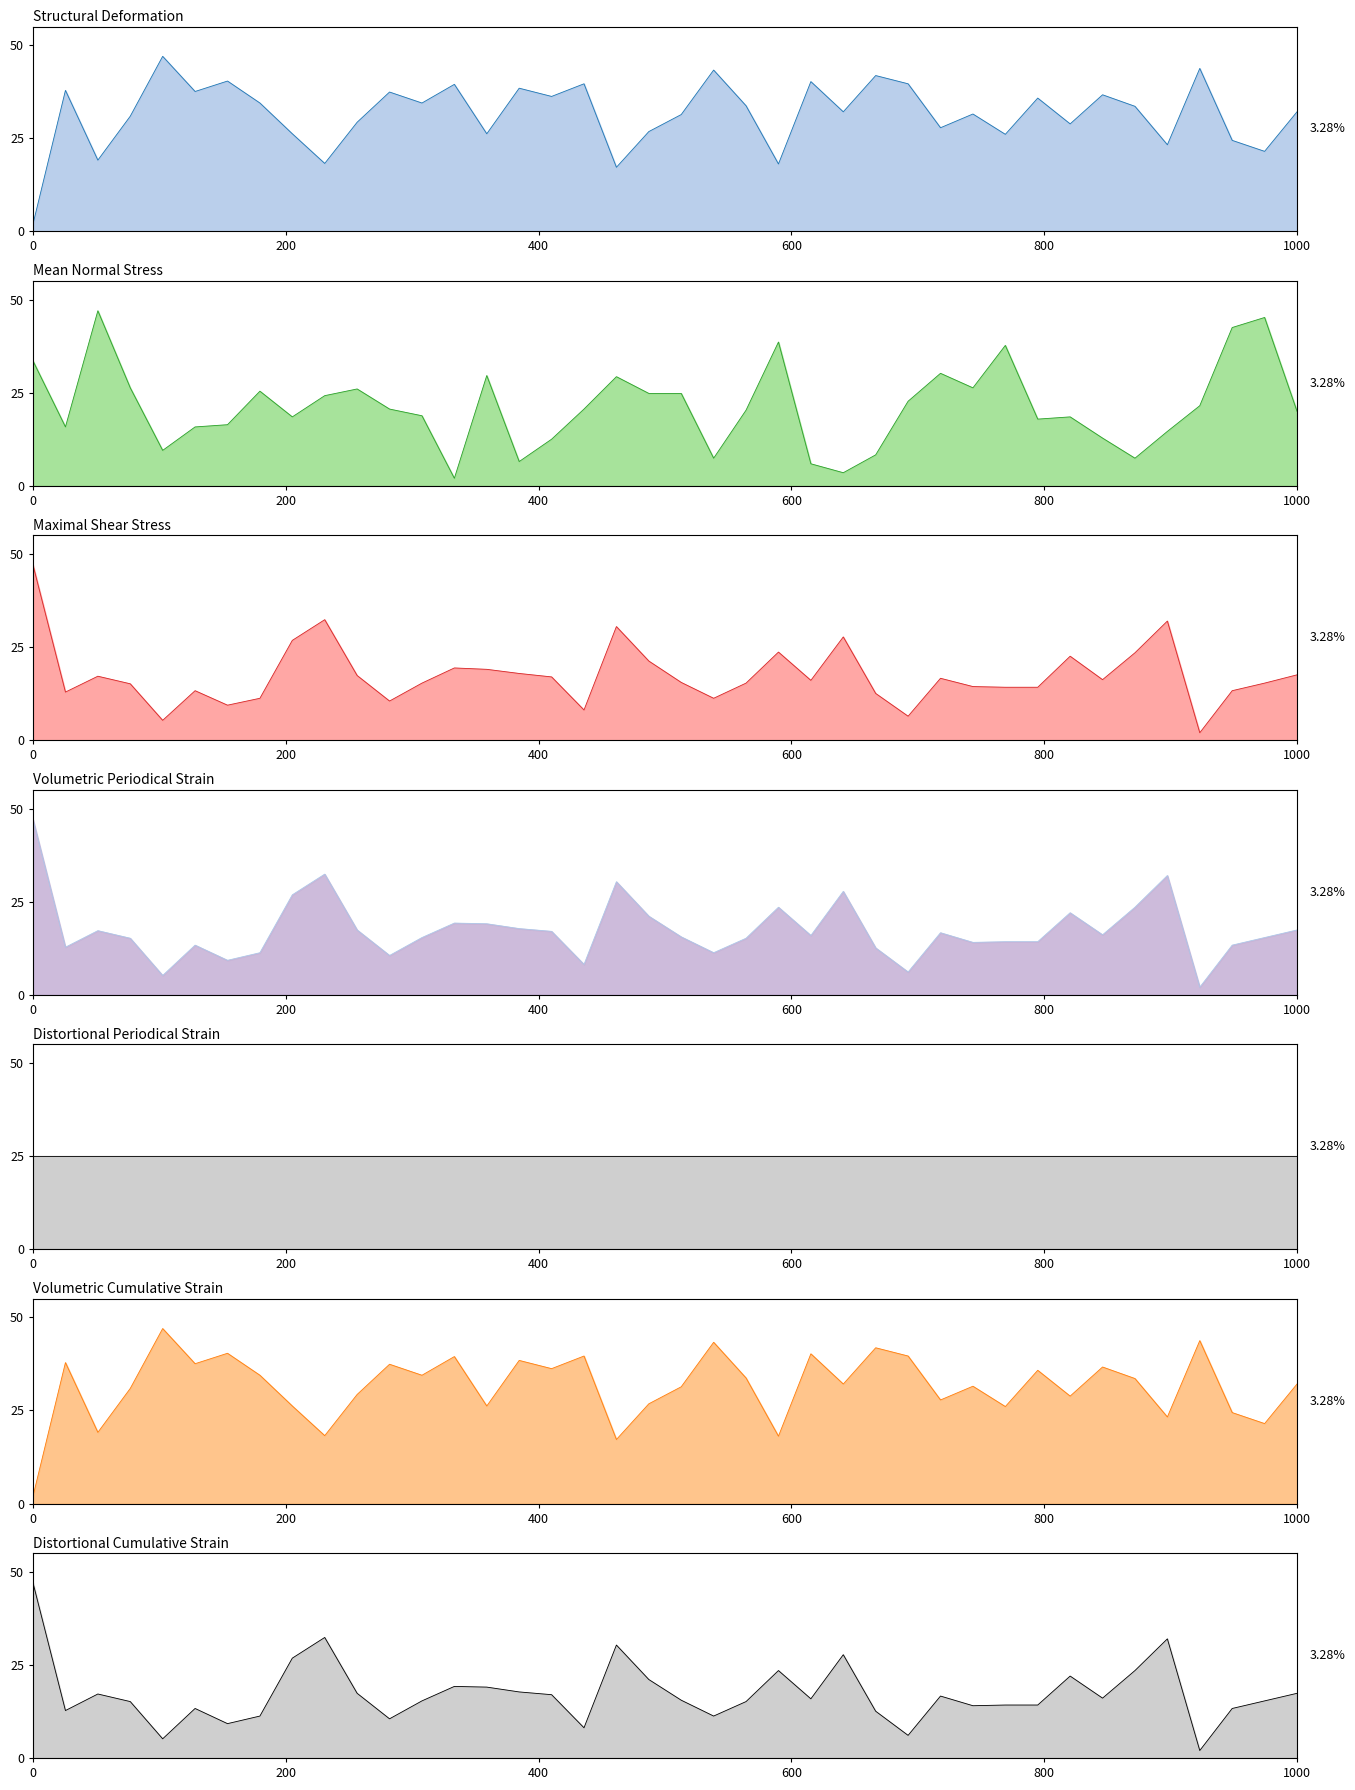

Between 36 and 8, which is larger?

36